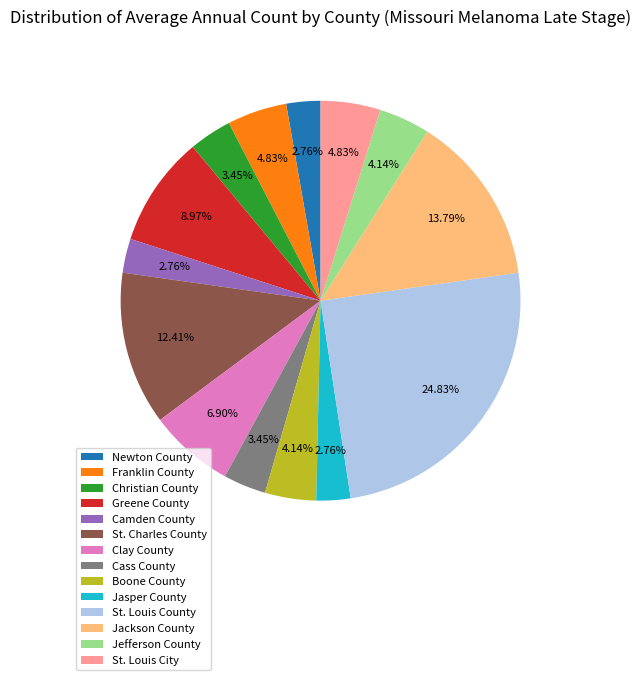

Approximately how many times larger is the value at Boone County compared to St. Charles County?

0.3